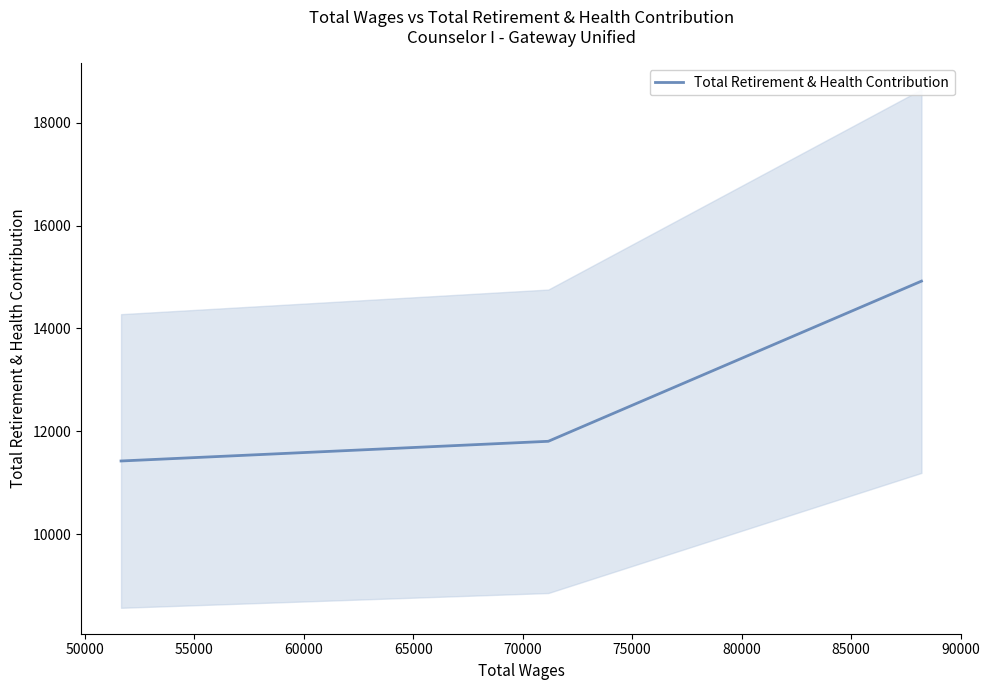

What is the lowest value of the Total Retirement & Health Contribution series?

11422